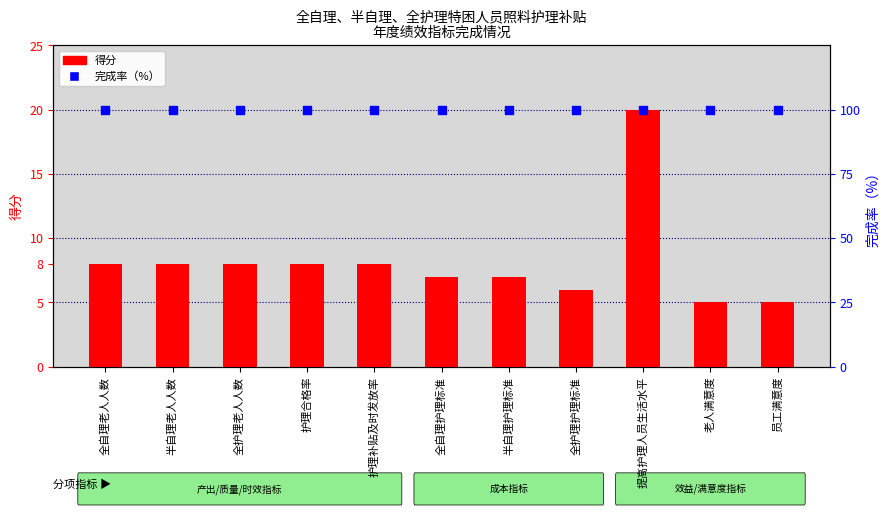

What is the total value across all series at 护理补贴及时发放率?

108